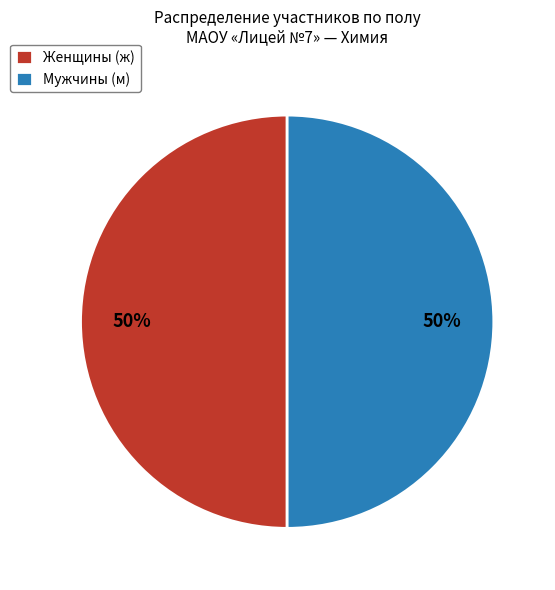

To the nearest percent, what is the difference between the largest and smallest slice percentages?

0%